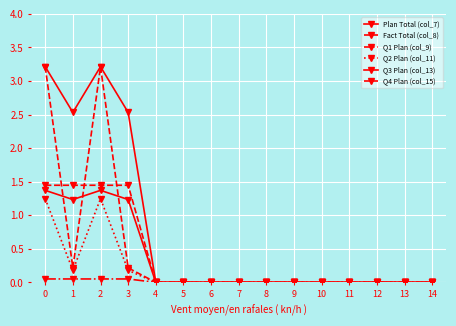

How many series are shown in this chart?

6